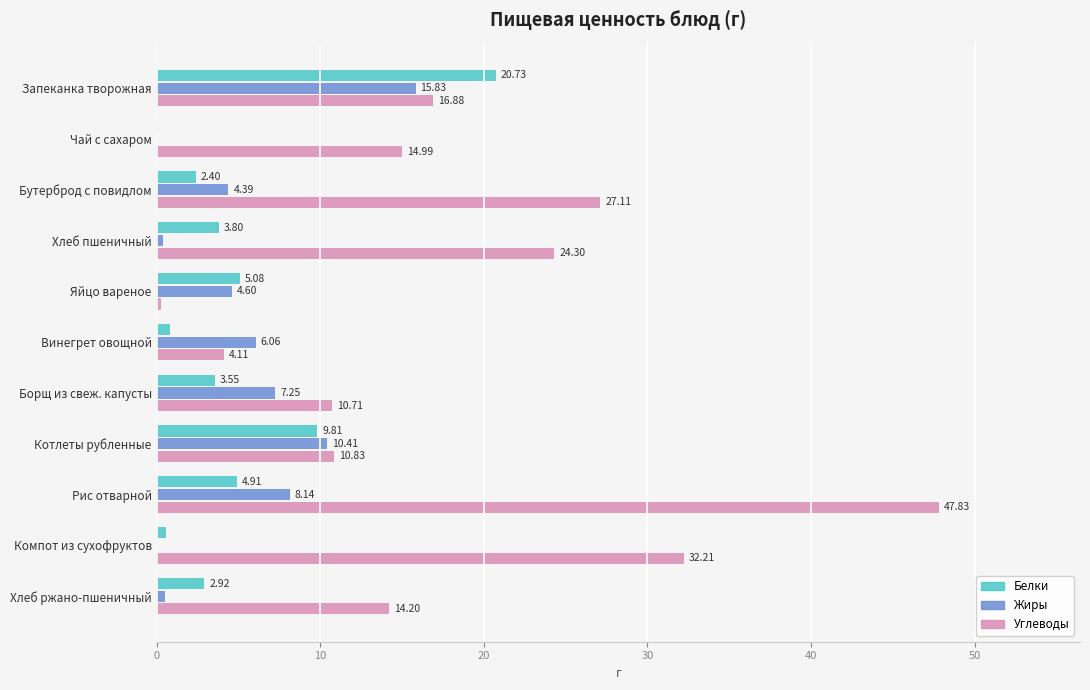

At which label does Углеводы reach its peak?

Рис отварной